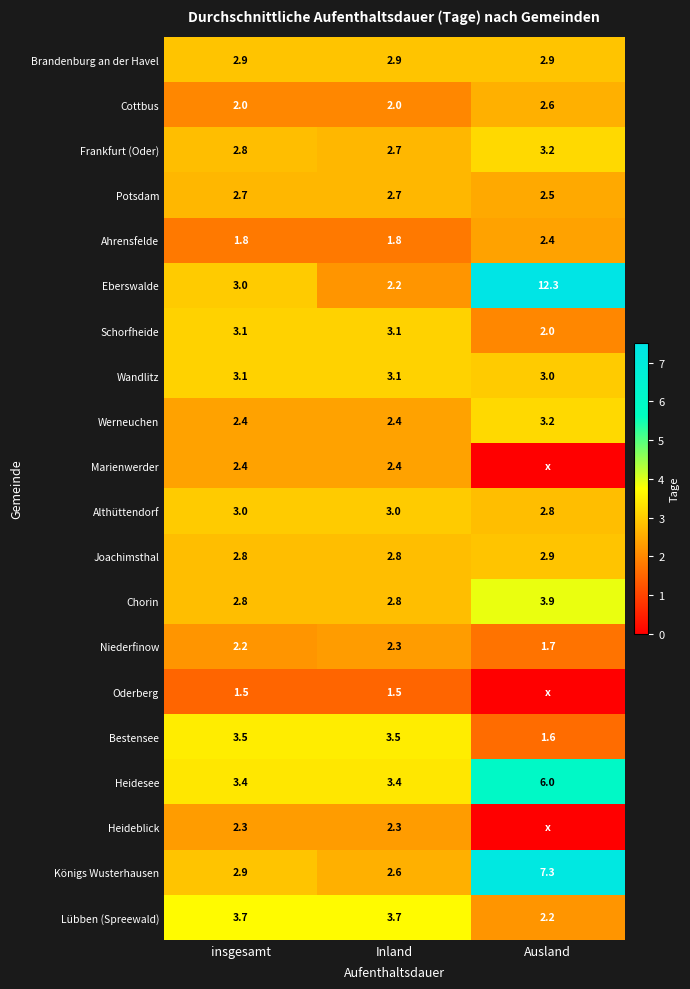

Is the value of Schorfheide at Ausland greater than the value of Eberswalde at insgesamt?

No